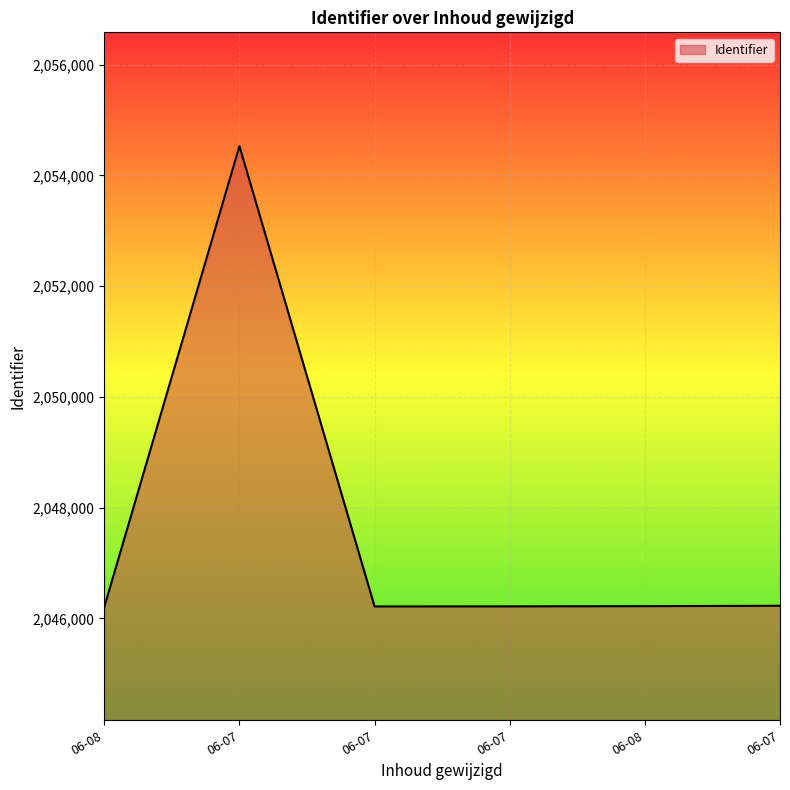

Reading right to left, transcribe all the data shown in this chart.

2046229	2046222	2046218	2046217	2054531	2046207